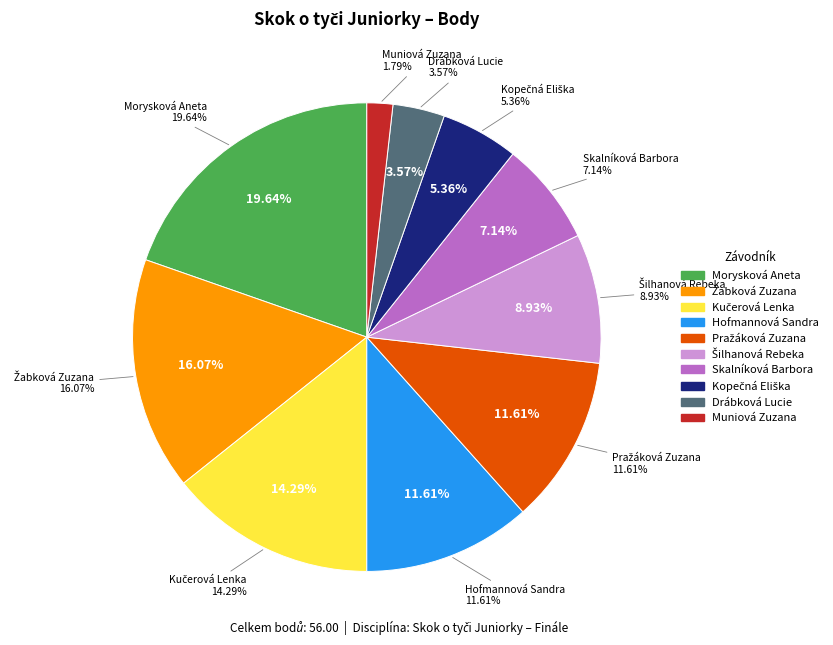

What is the change in value from Morysková Aneta to Žabková Zuzana?

-2.0